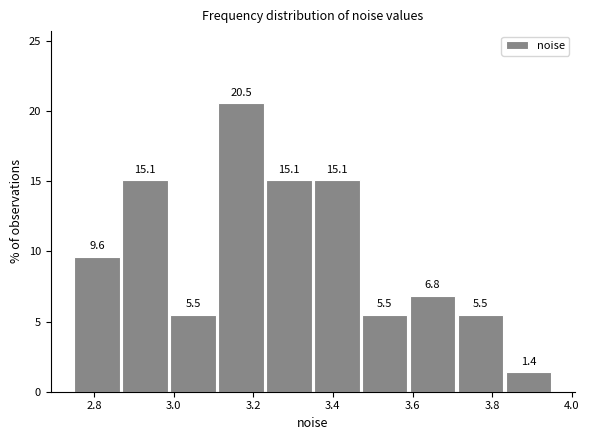

How tall is the bar that spans 3.72 to 3.84 on the x-axis? The bar edges are not printed on the chart, so give them approximately, as read against the axis.

5.5